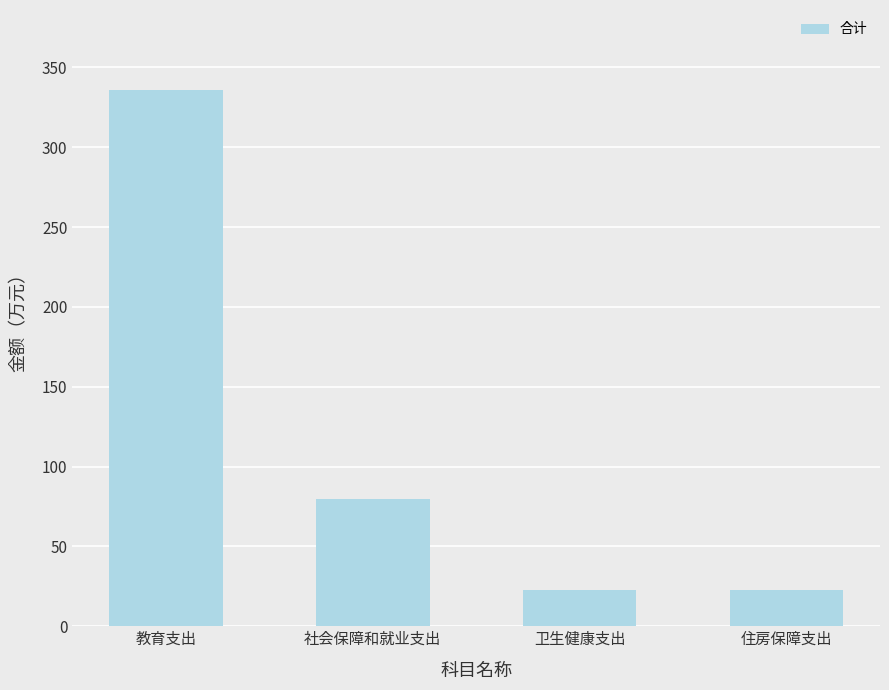

Is it true that the value at 住房保障支出 is 23.0?

True